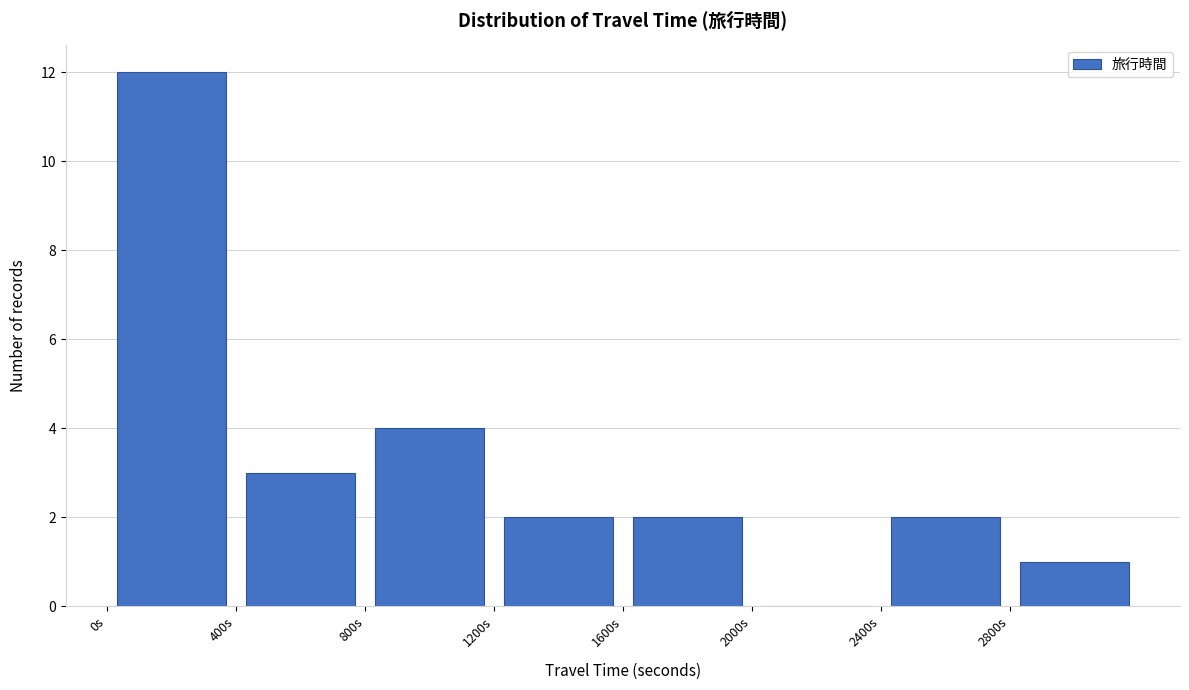

Which range on the x-axis has the tallest bar?

0 to 400